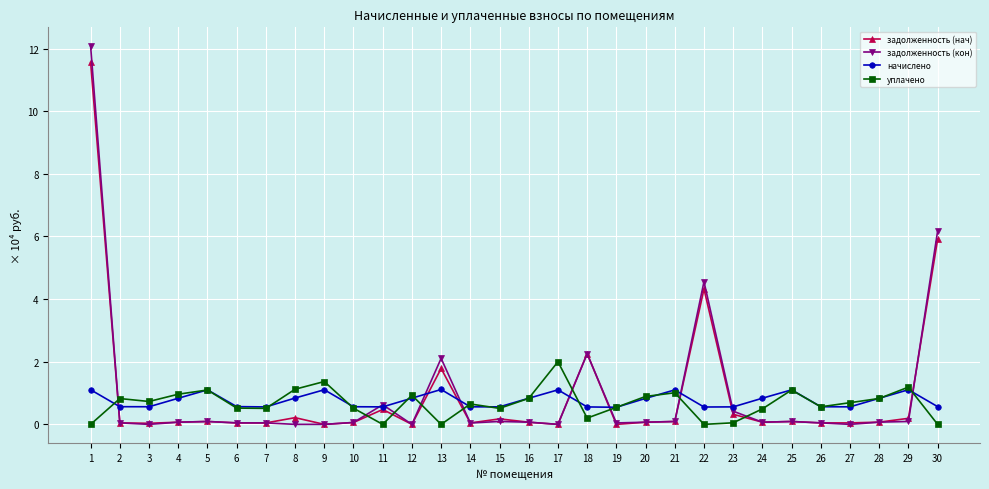

Is the value of начислено at 18 greater than the value of уплачено at 22?

Yes